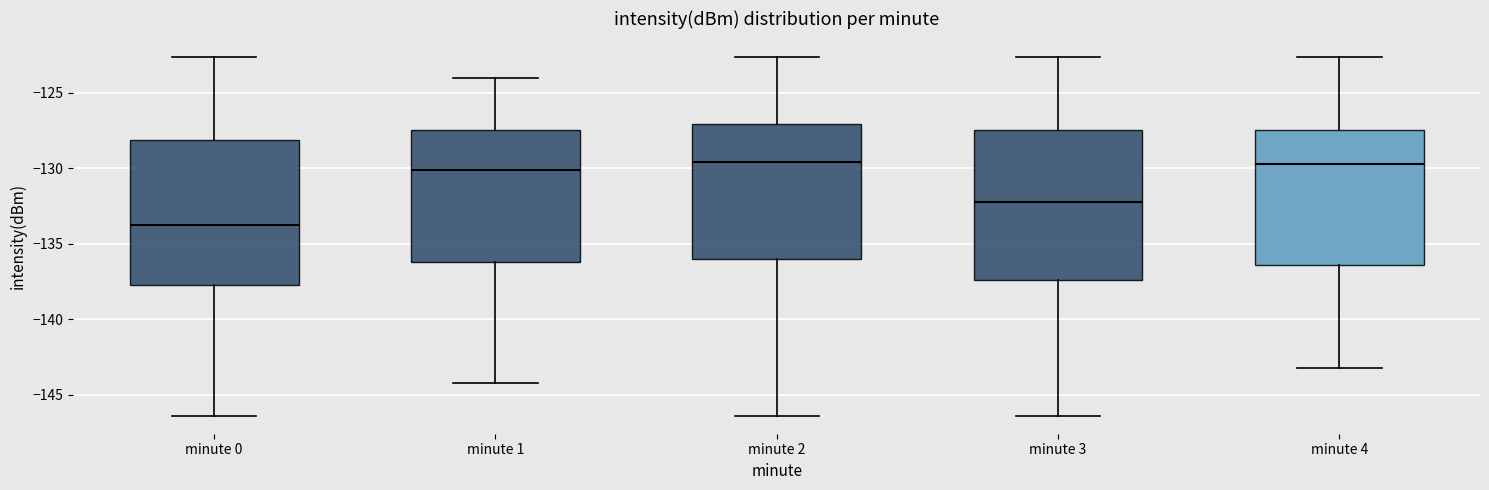

Reading left to right, read every box against the y-axis: the position of its median line, the range the box covers, and the ends of its whiskers. The values are not printed on the chart, so give them approximately, as read against the axis.

minute 0: median -134.0, box -137.5 to -128.0, whiskers -146.5 to -122.5
minute 1: median -130.0, box -136.0 to -127.5, whiskers -144.0 to -124.0
minute 2: median -129.5, box -136.0 to -127.0, whiskers -146.5 to -122.5
minute 3: median -132.0, box -137.5 to -127.5, whiskers -146.5 to -122.5
minute 4: median -129.5, box -136.5 to -127.5, whiskers -143.0 to -122.5